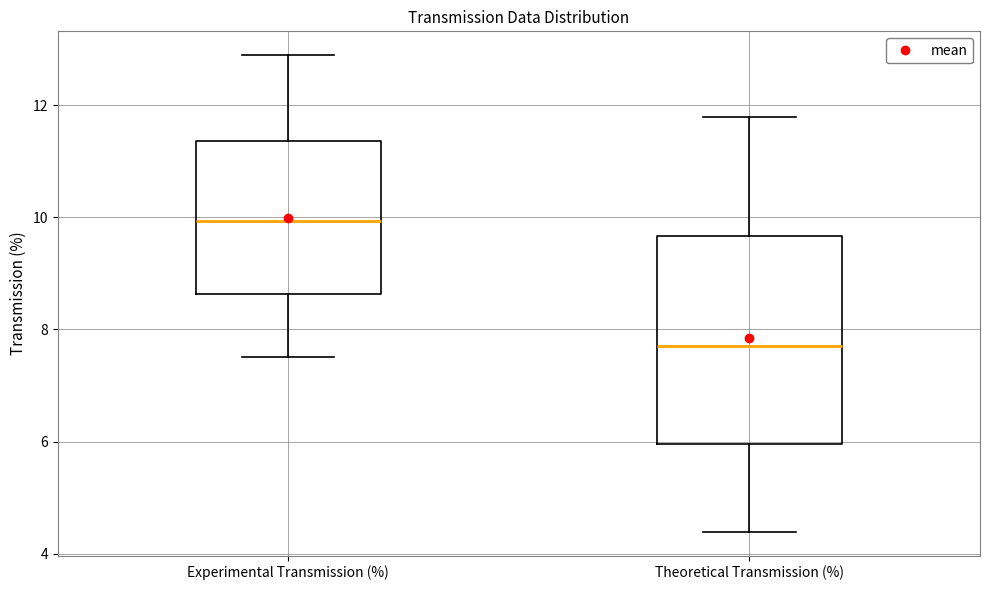

Reading left to right, transcribe this box plot: for each box, give where its median line is, the range the box spans, and where its two whiskers end, as read against the y-axis. The values are not printed on the chart, so give them approximately, as read against the axis.

Experimental Transmission (%): median 10.0, box 8.6 to 11.4, whiskers 7.6 to 12.8
Theoretical Transmission (%): median 7.8, box 6.0 to 9.6, whiskers 4.4 to 11.8